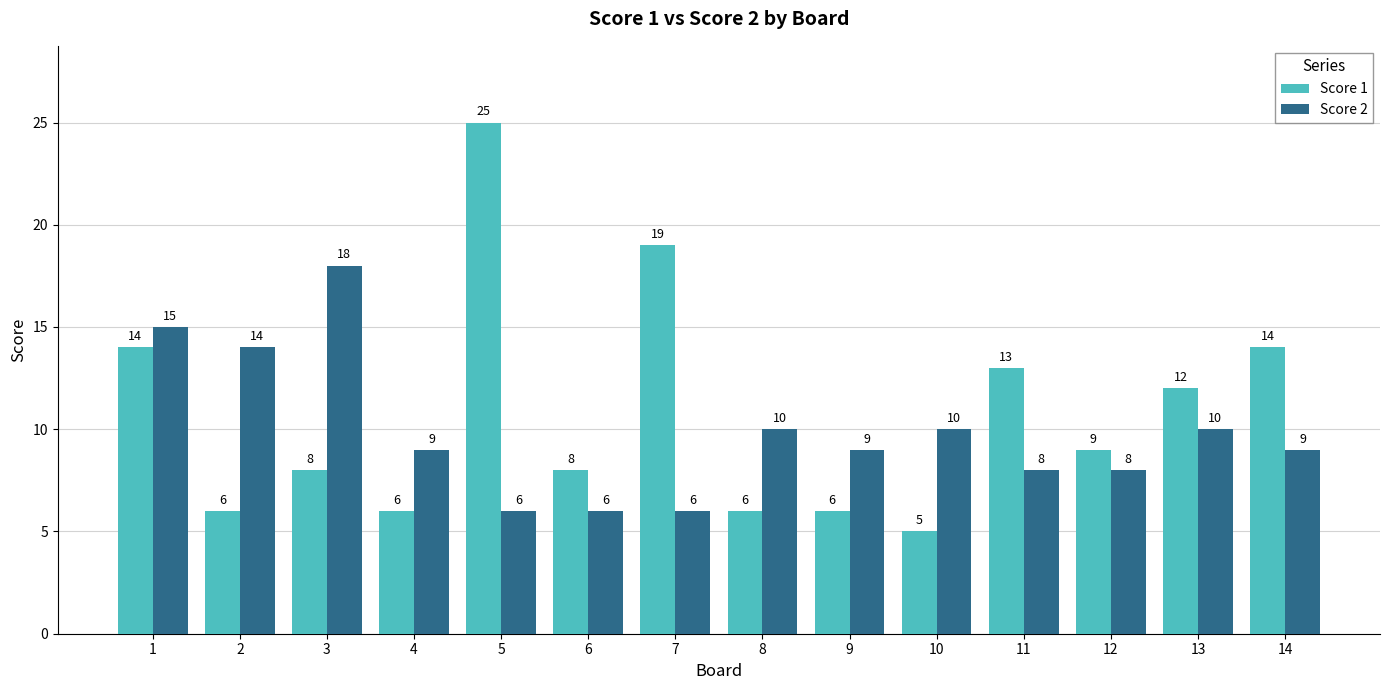

At which label does Score 2 first exceed 9?

1